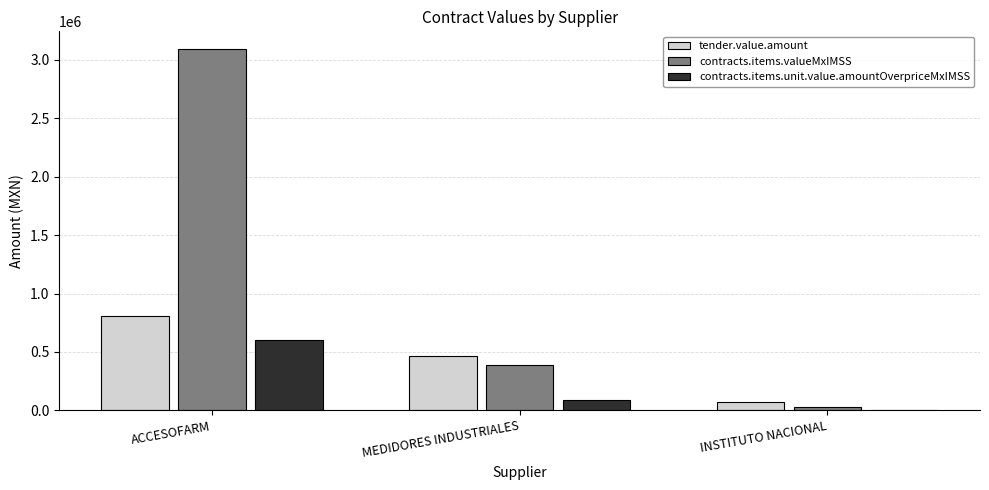

Are the bars grouped side by side (vs. stacked)?

Yes